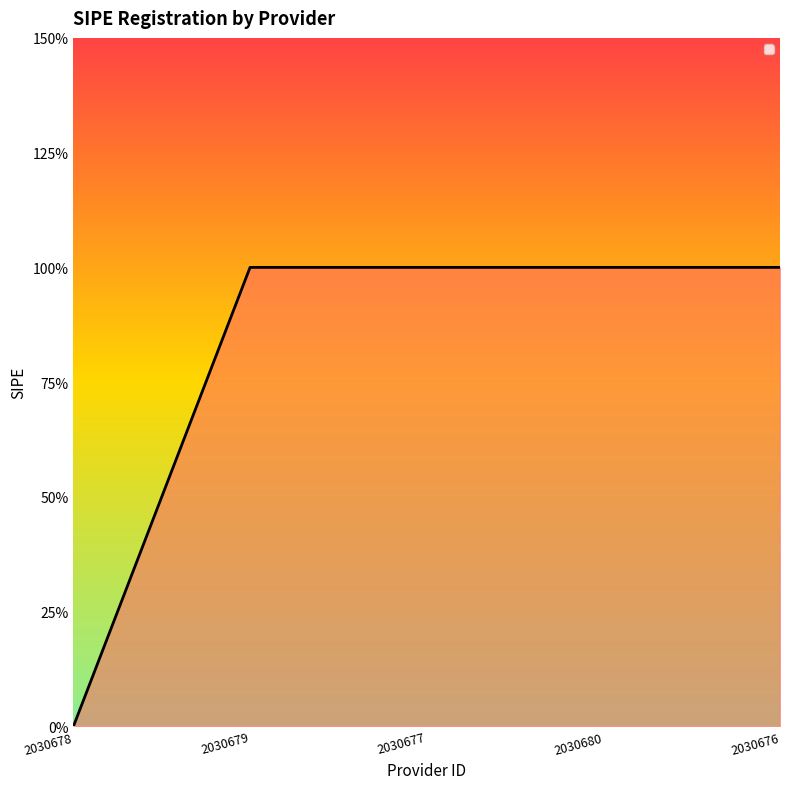

Reading left to right, extract all data points from this chart.

2030678=0	2030679=1	2030677=1	2030680=1	2030676=1